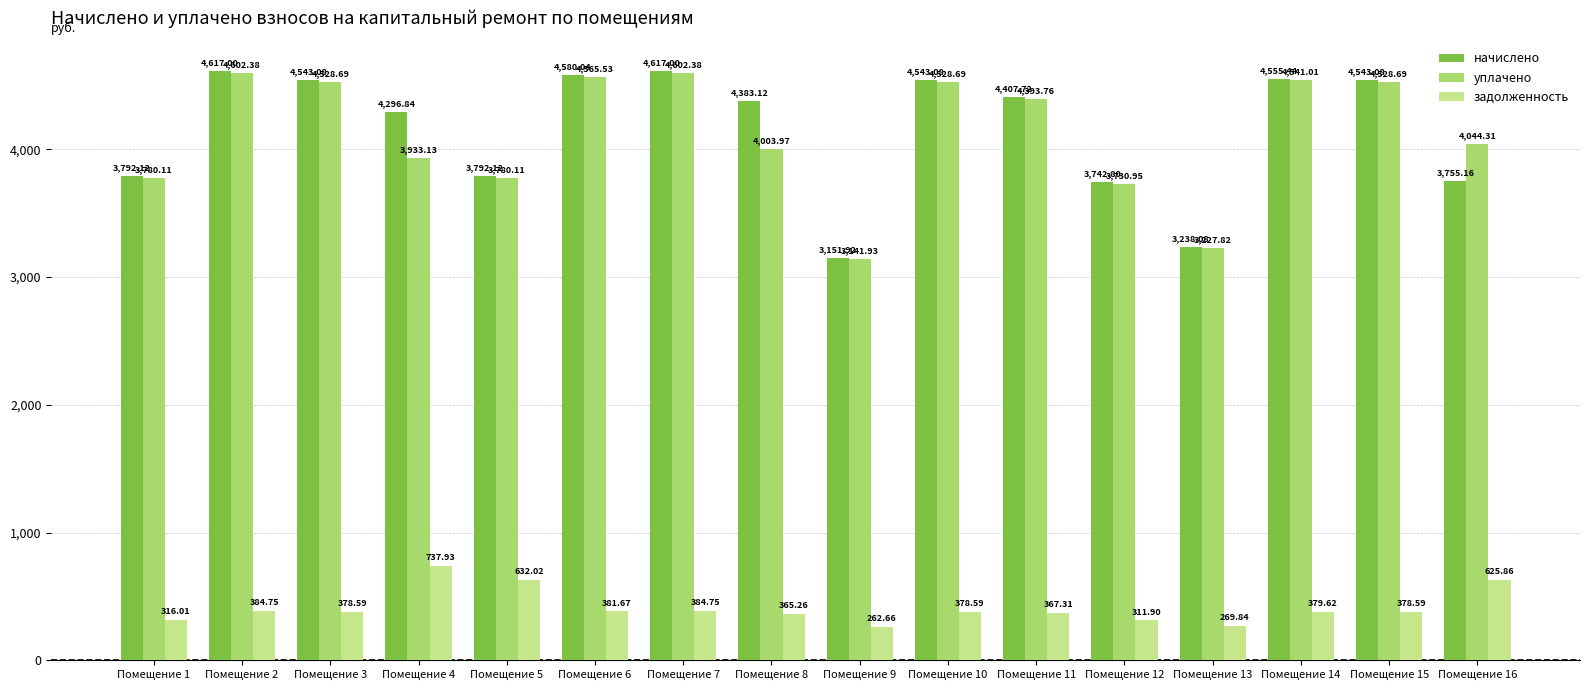

What is the total value across all series at Помещение 2?

9604.1